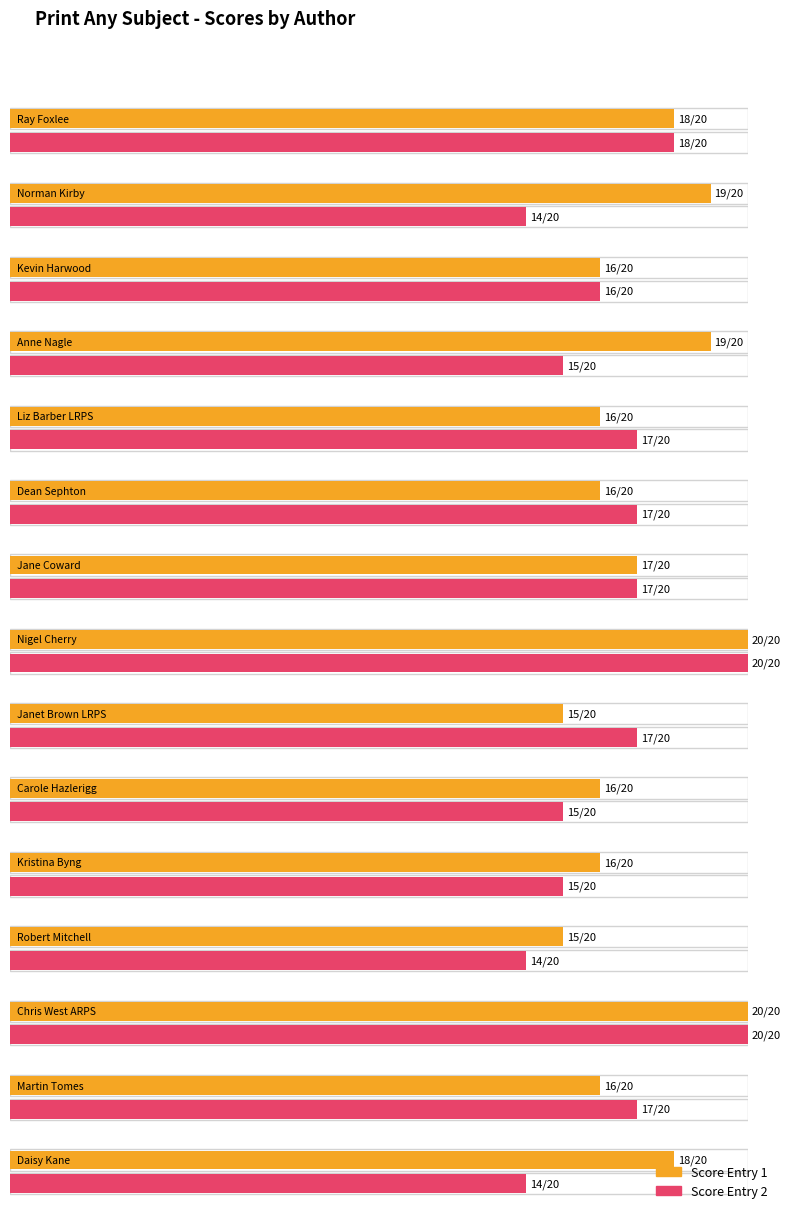

What is the sum of all Score Entry 2 values?

246